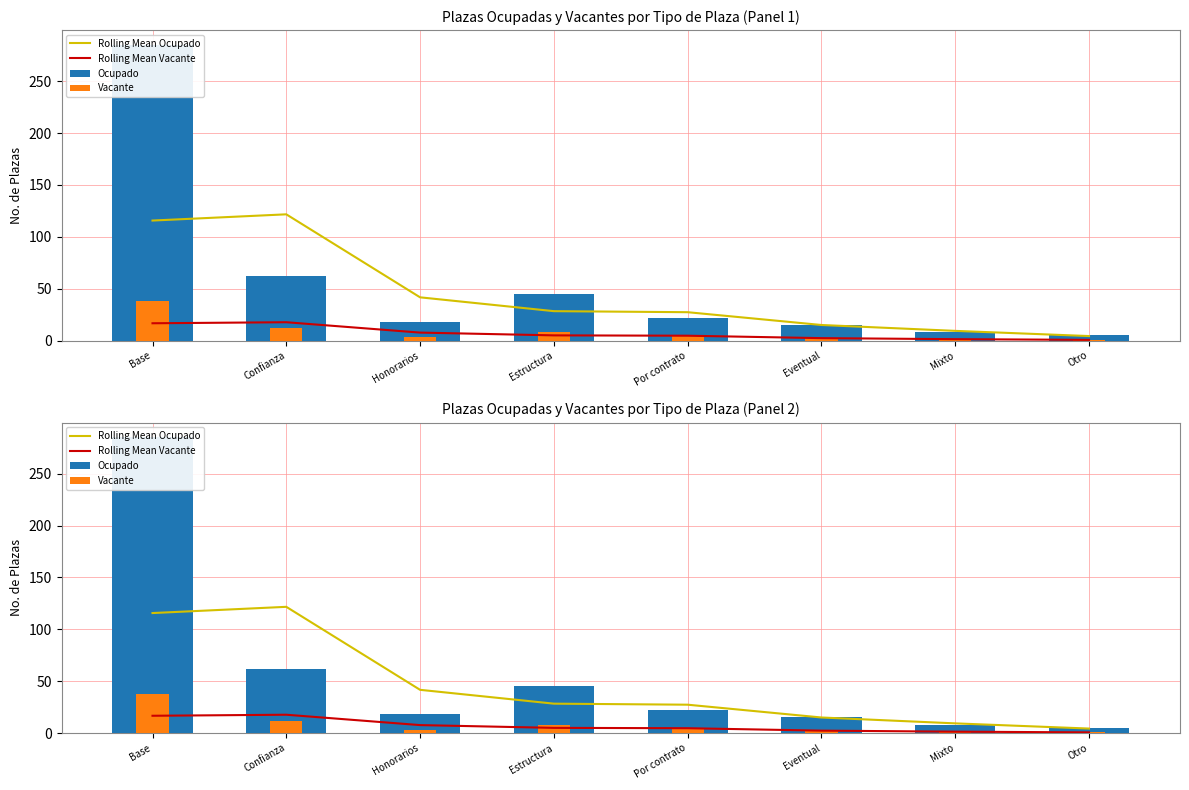

Where does the Ocupado series first go above 22?

Base